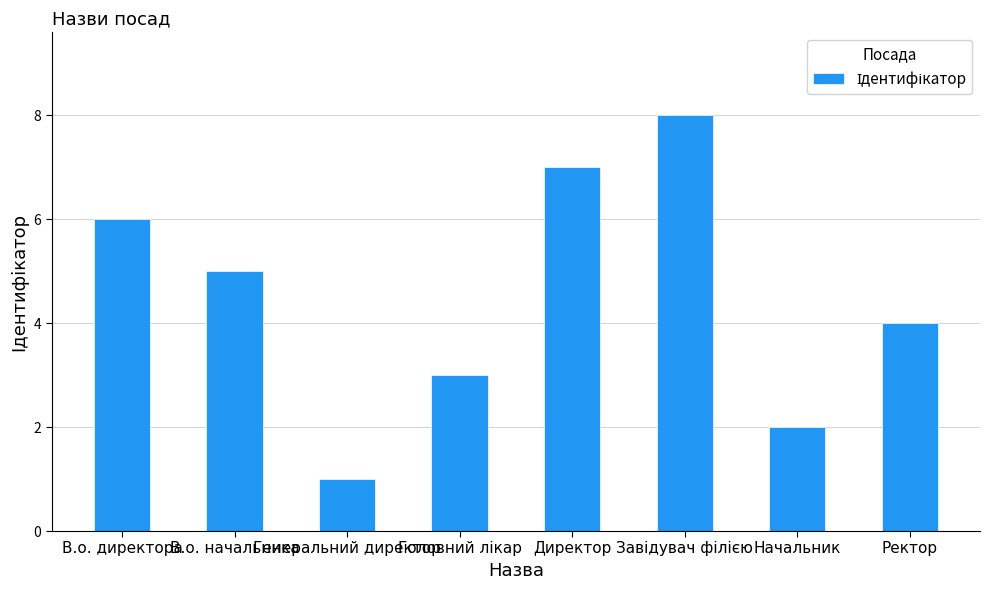

What is the ratio of the value at Генеральний директор to the value at В.о. директора?

0.2